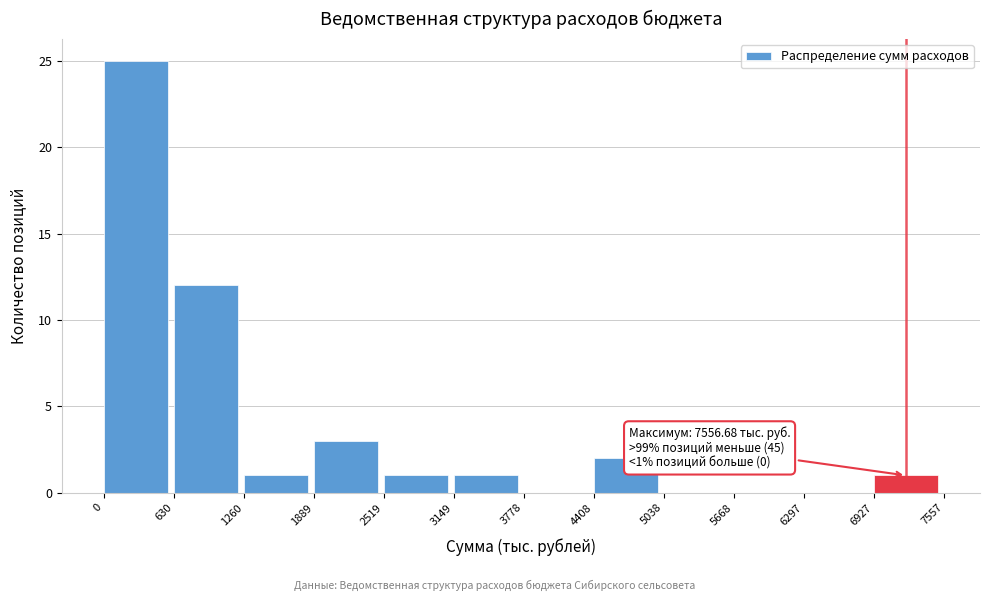

Which range on the x-axis has the tallest bar?

0 to 630